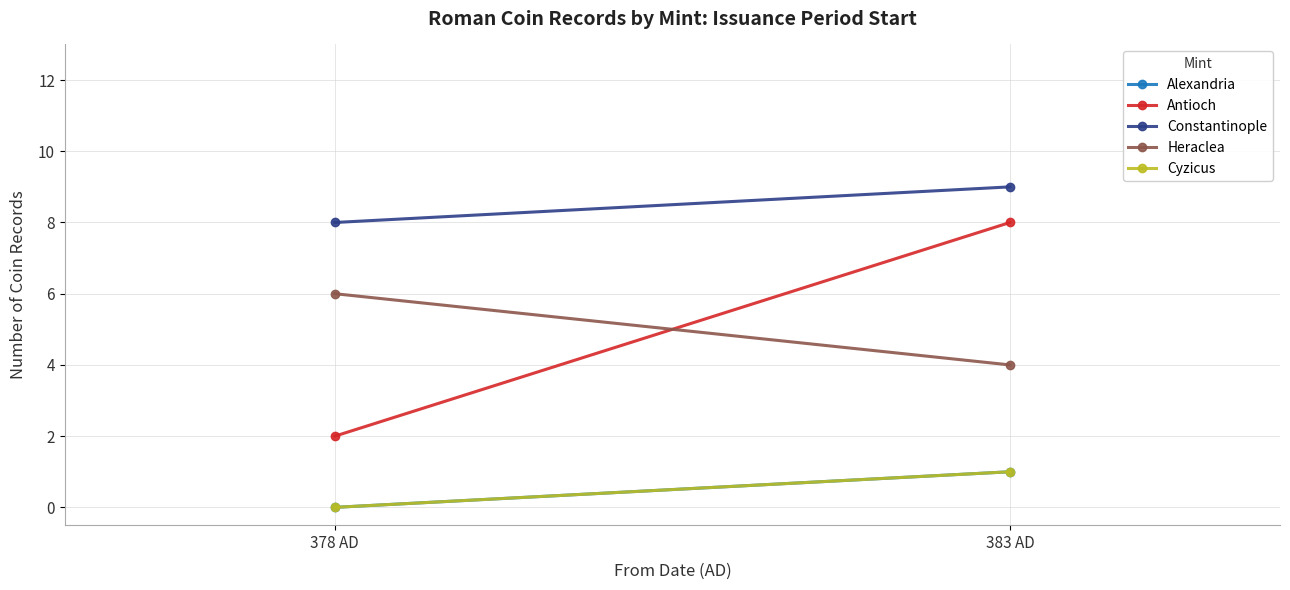

What are all the series names shown in the legend?

Alexandria, Antioch, Constantinople, Heraclea, Cyzicus